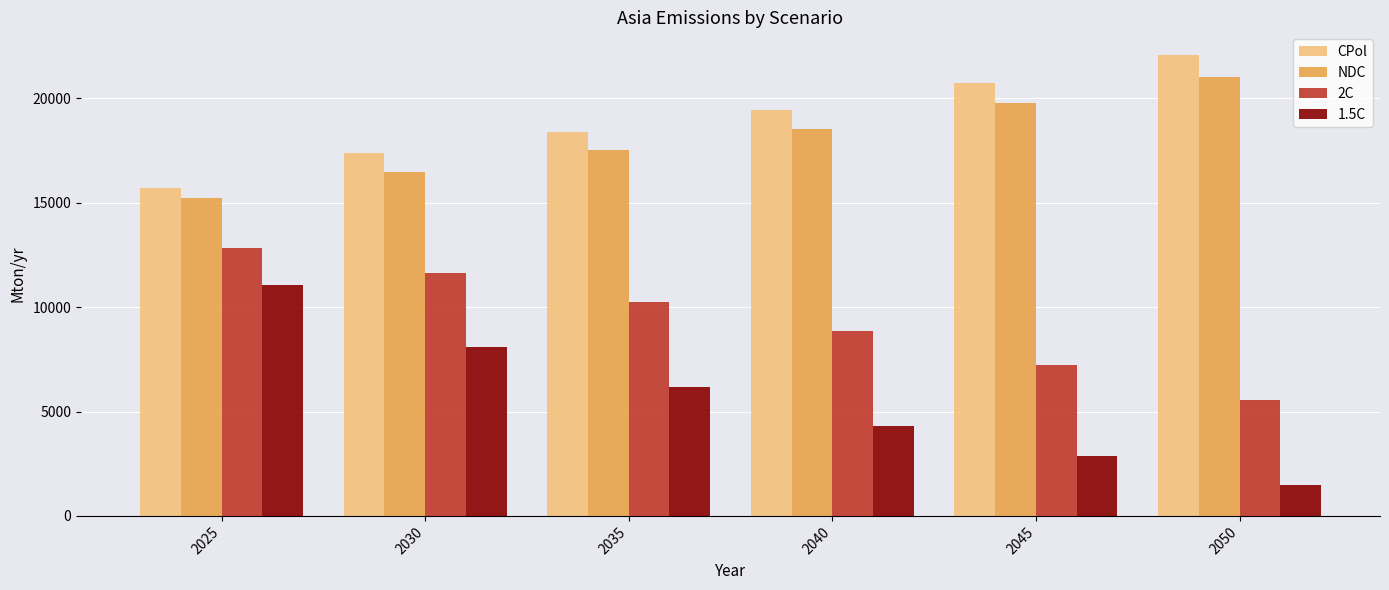

Rank the series by their maximum value, from highest to lowest.

CPol, NDC, 2C, 1.5C